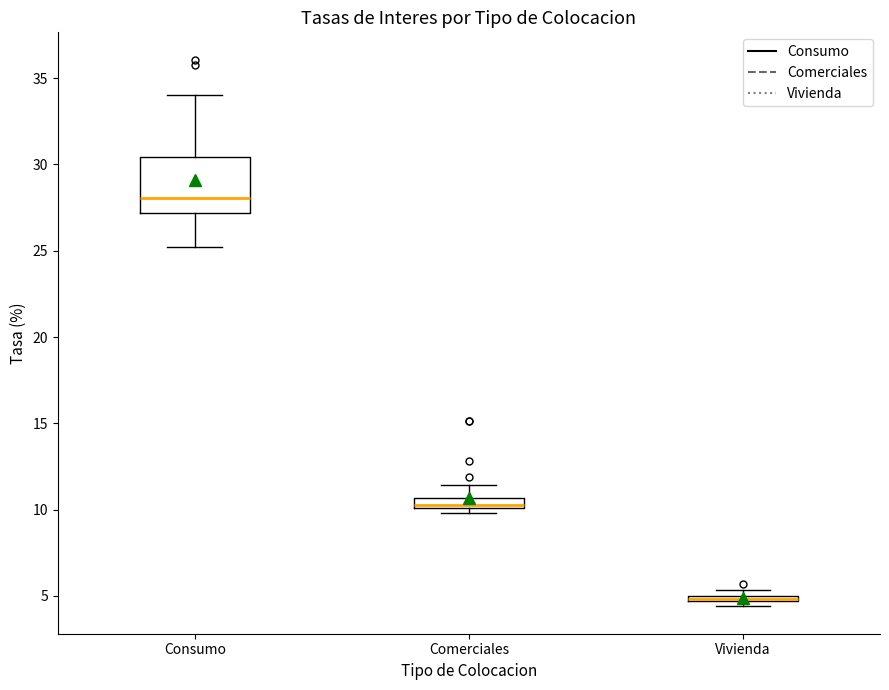

Comparing the boxes themselves (not the whiskers), which one is the tallest?

Consumo